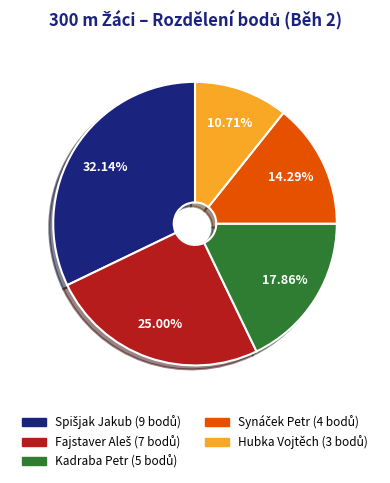

Does Kadraba Petr account for over 50% of the chart?

No